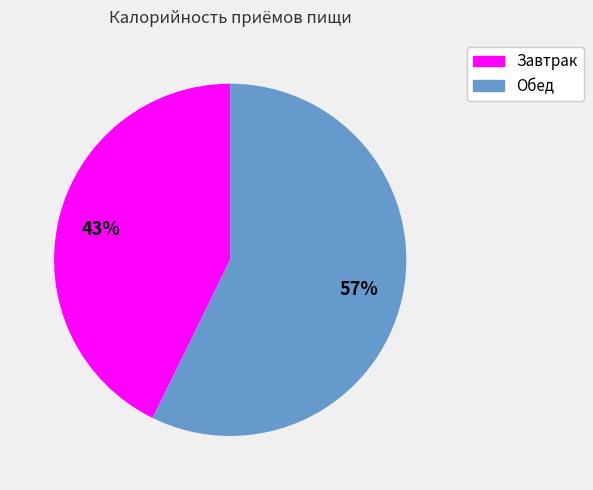

Is the sum of Обед and Завтрак greater than half?

Yes